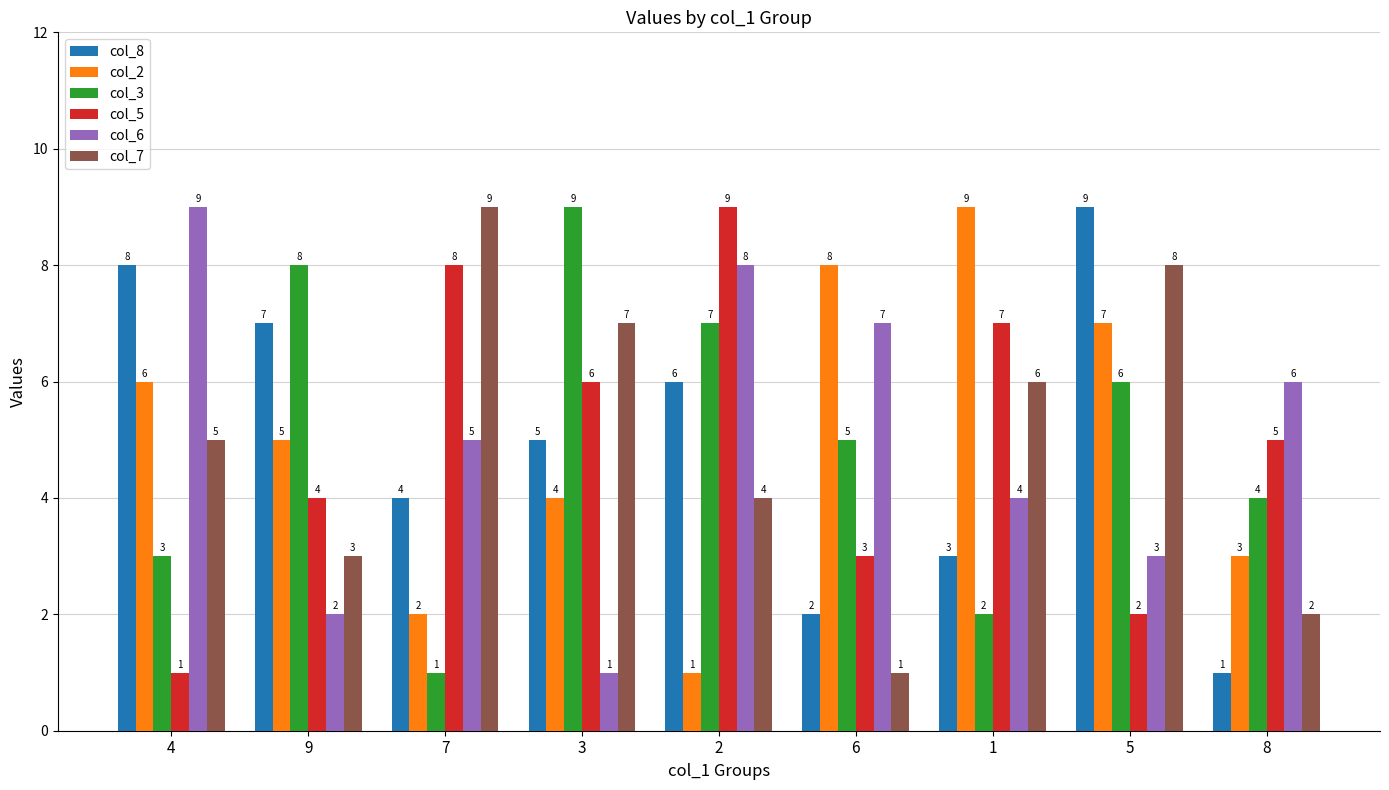

What is the minimum value shown in the chart?

1